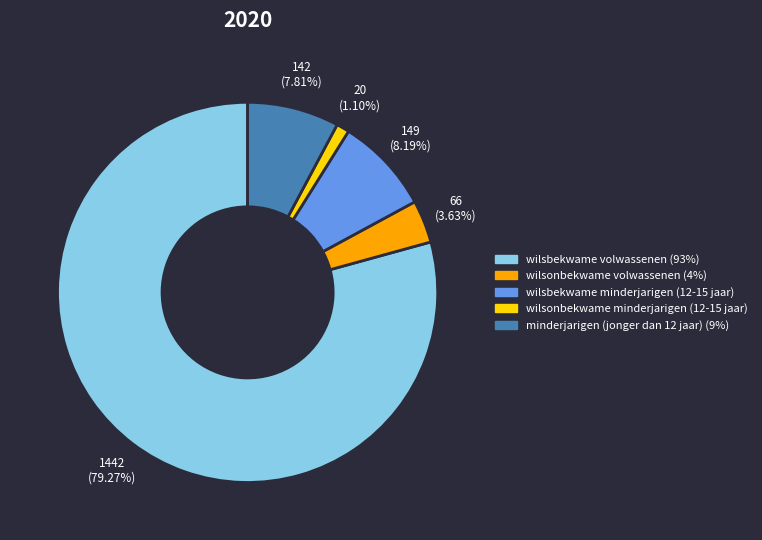

Does wilsbekwame volwassenen (93%) represent more than half of the total?

Yes